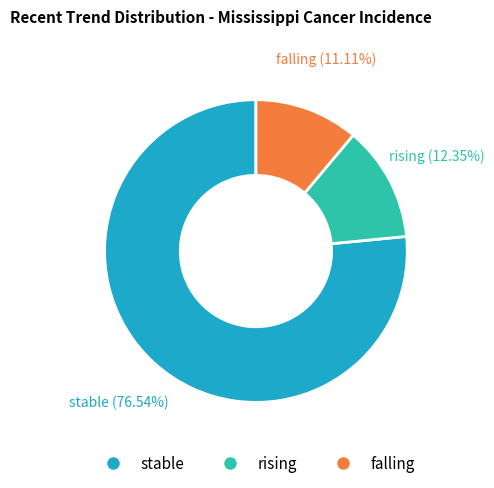

How much of the chart is everything except stable?

23.5%